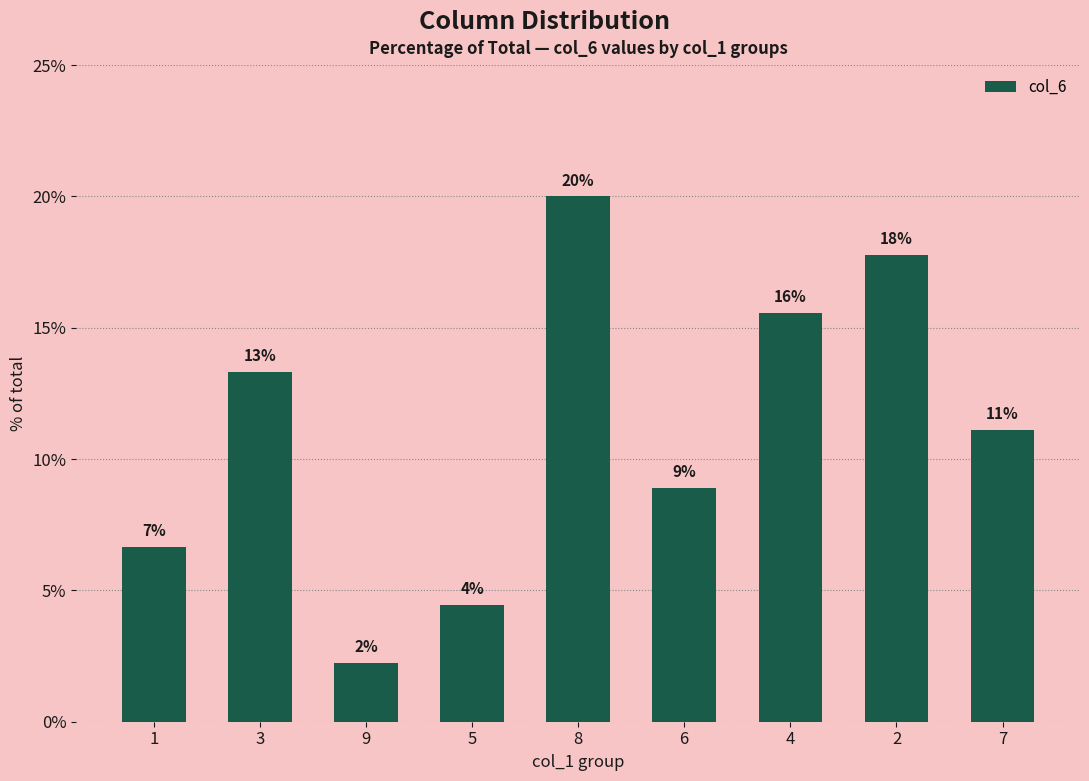

What is the approximate value at 7?

11.1